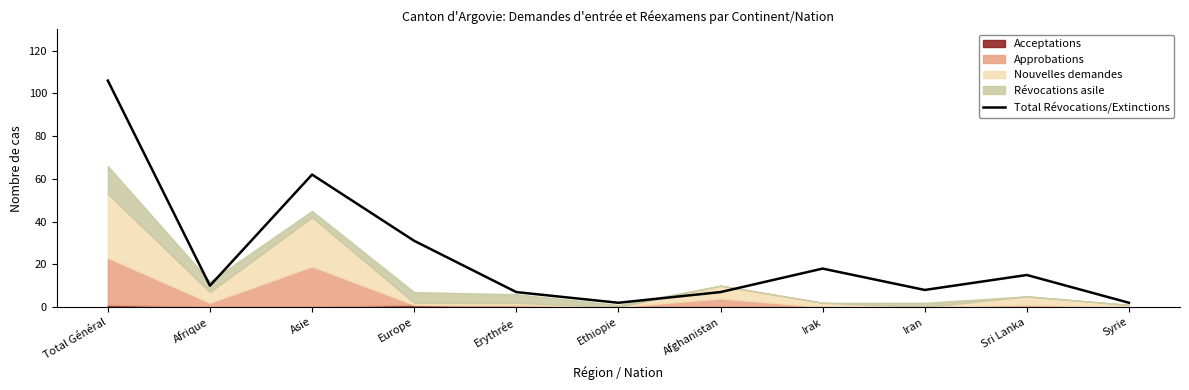

What is the value of the 5th point from the left?

7